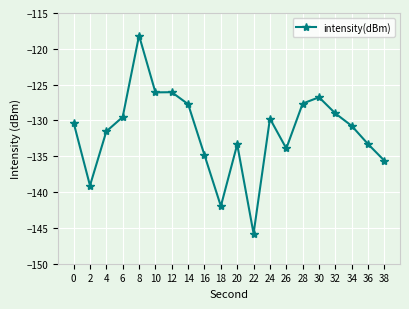

How many lines are shown in the chart?

1